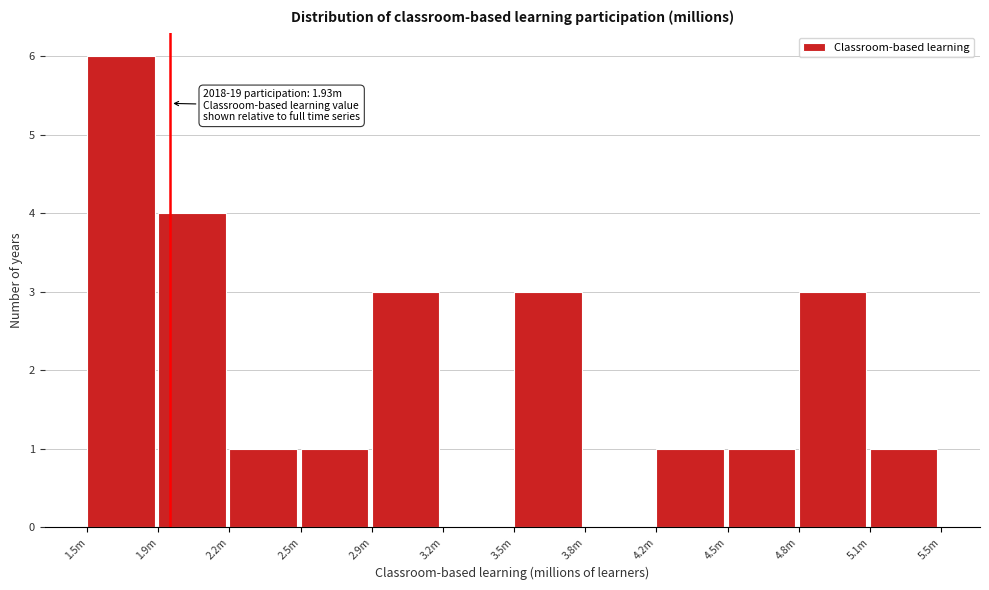

Reading left to right, extract all data points from this chart.

1.5m=6	1.9m=4	2.2m=1	2.5m=1	2.9m=3	3.2m=0	3.5m=3	3.8m=0	4.2m=1	4.5m=1	4.8m=3	5.1m=1